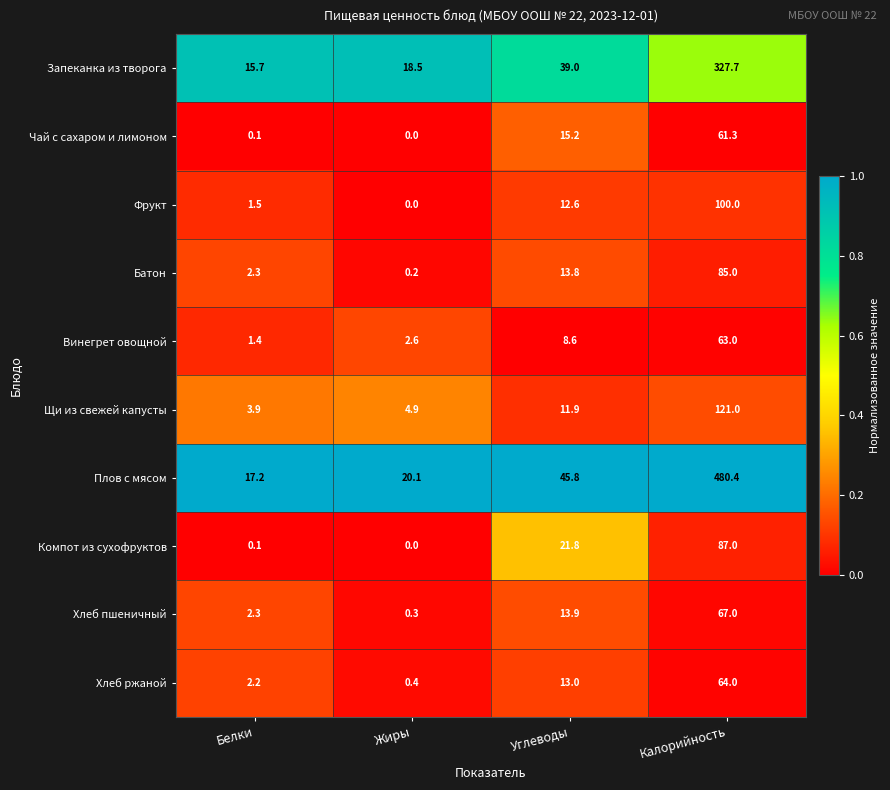

Which series has the largest range (max minus min)?

Плов с мясом